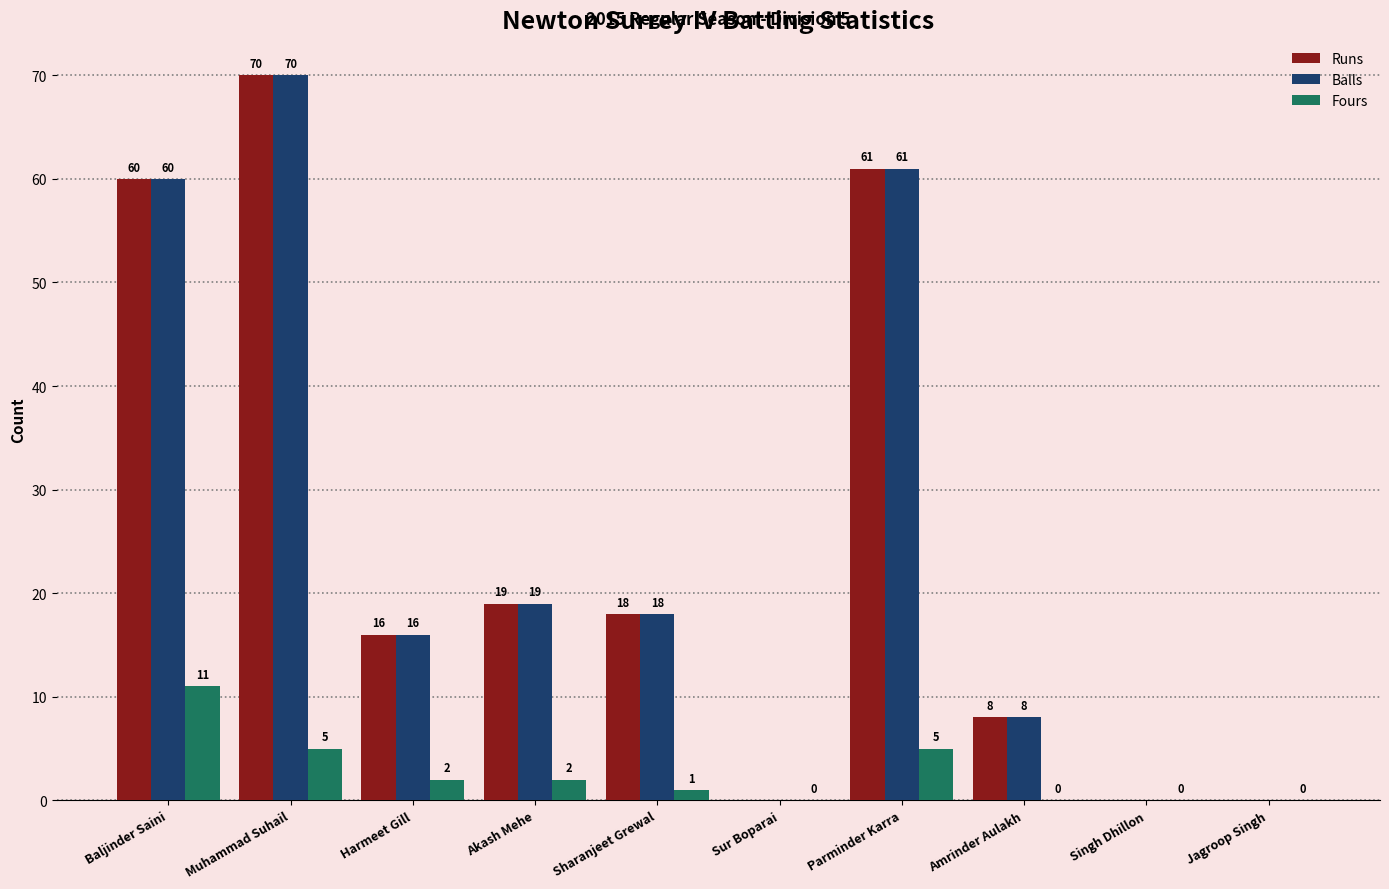

Reading left to right, what are all the values shown in this chart?

Runs: 60	70	16	19	18	0	61	8	0	0
Balls: 60	70	16	19	18	0	61	8	0	0
Fours: 11	5	2	2	1	0	5	0	0	0